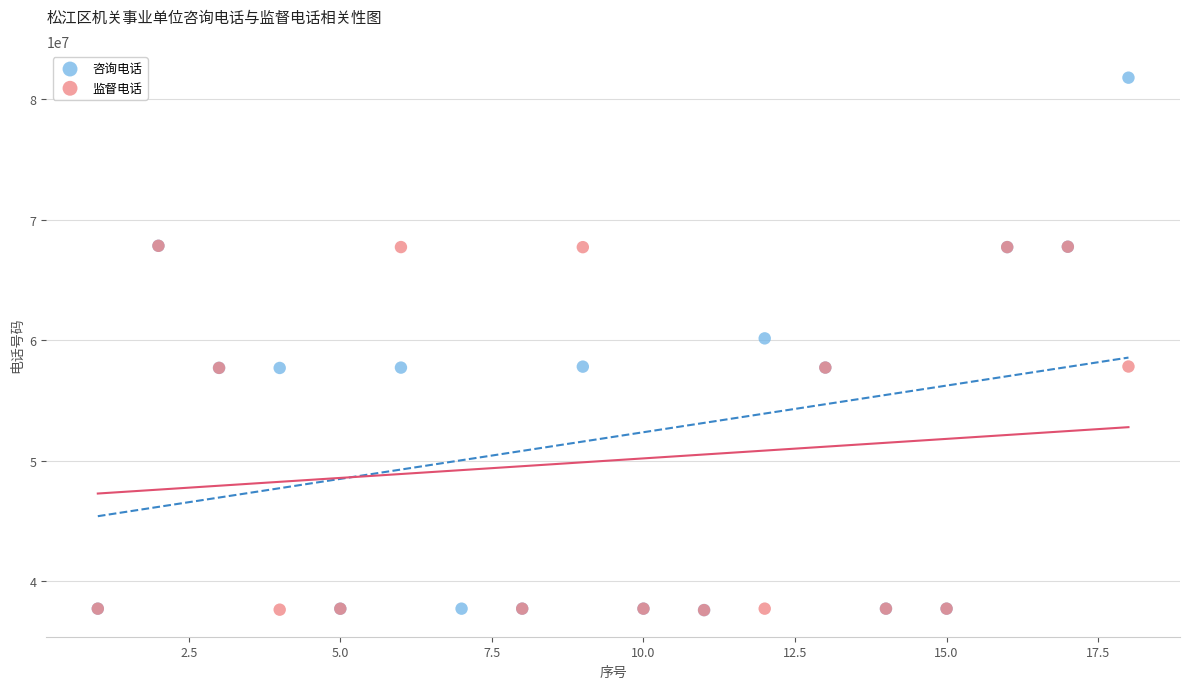

Which series has the largest Y range (max minus min)?

咨询电话